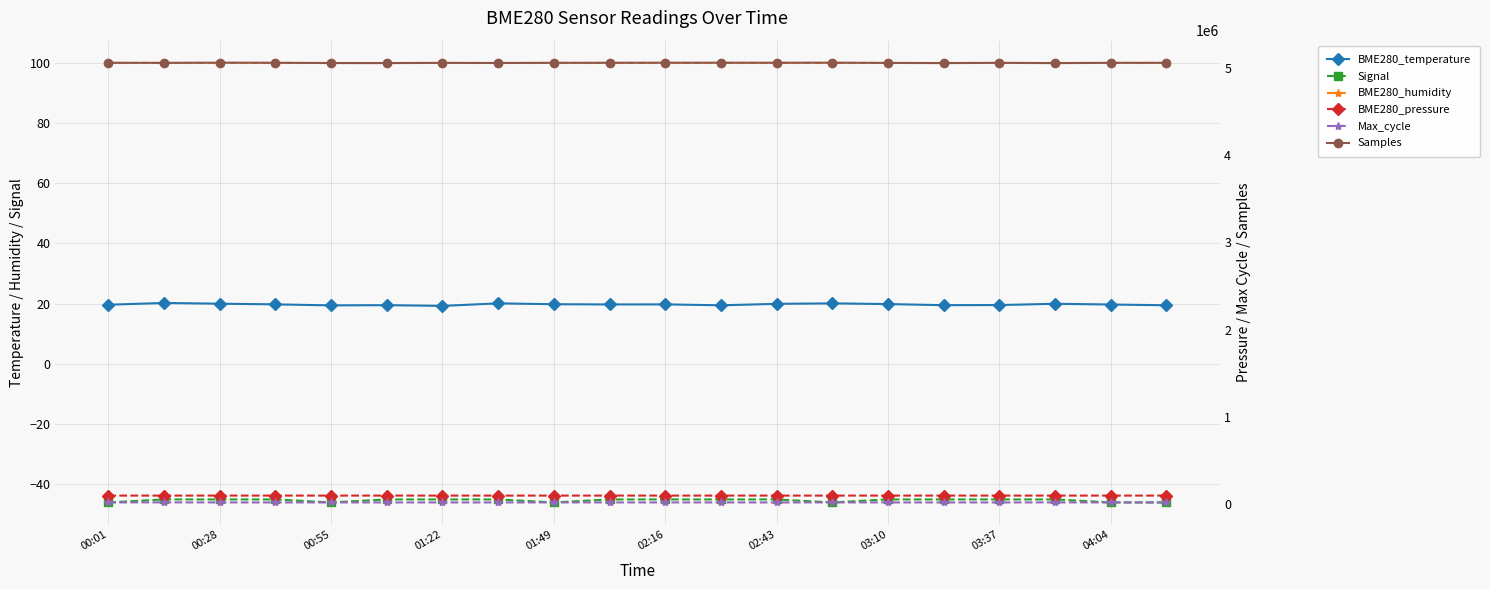

Which series has the largest range (max minus min)?

Samples